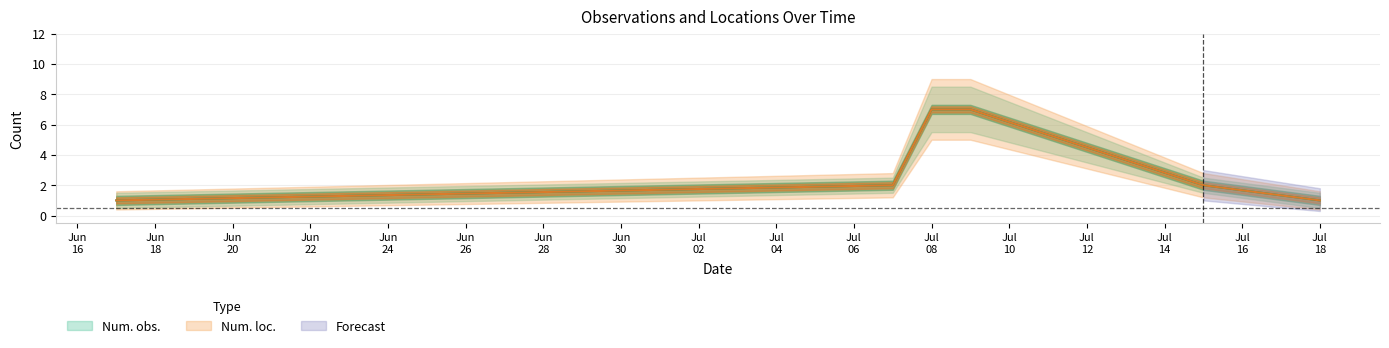

What is the label of the 4th point from the left?

1999-07-09